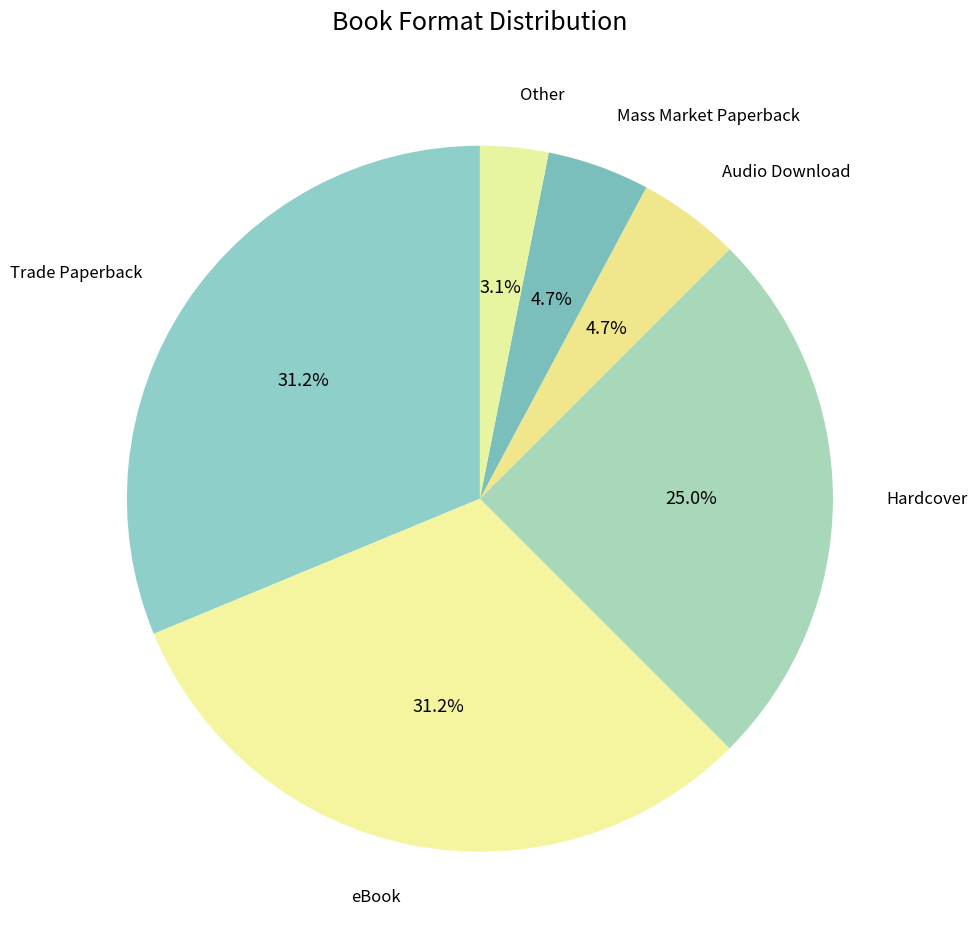

Do Trade Paperback and Hardcover together represent more than half of the pie?

Yes